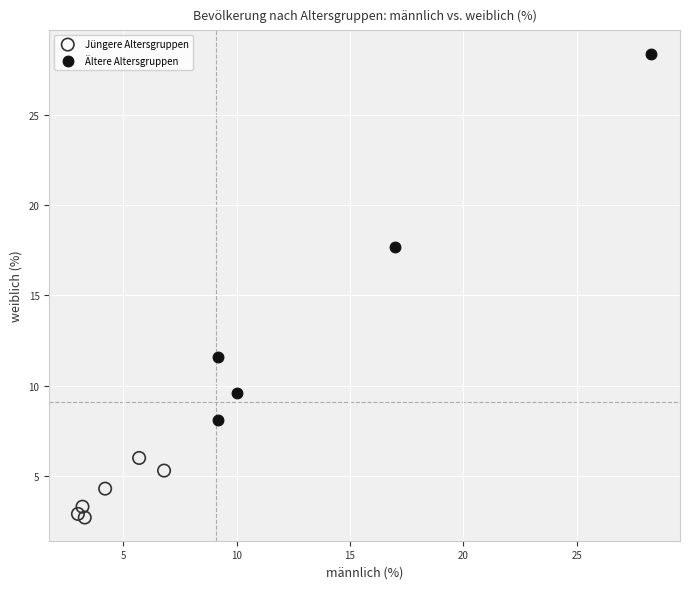

What are all the series names shown in the legend?

Jüngere Altersgruppen, Ältere Altersgruppen